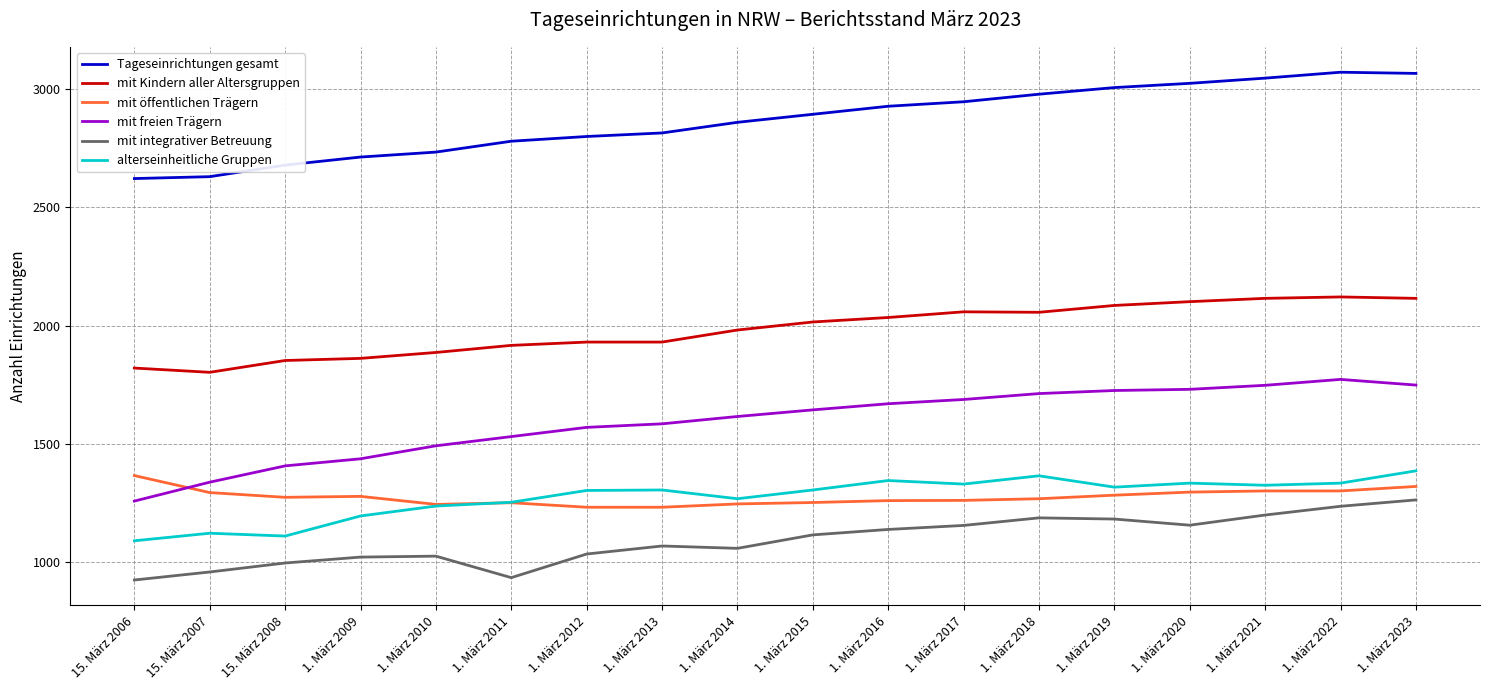

What are all the series names shown in the legend?

Tageseinrichtungen gesamt, mit Kindern aller Altersgruppen, mit öffentlichen Trägern, mit freien Trägern, mit integrativer Betreuung, alterseinheitliche Gruppen